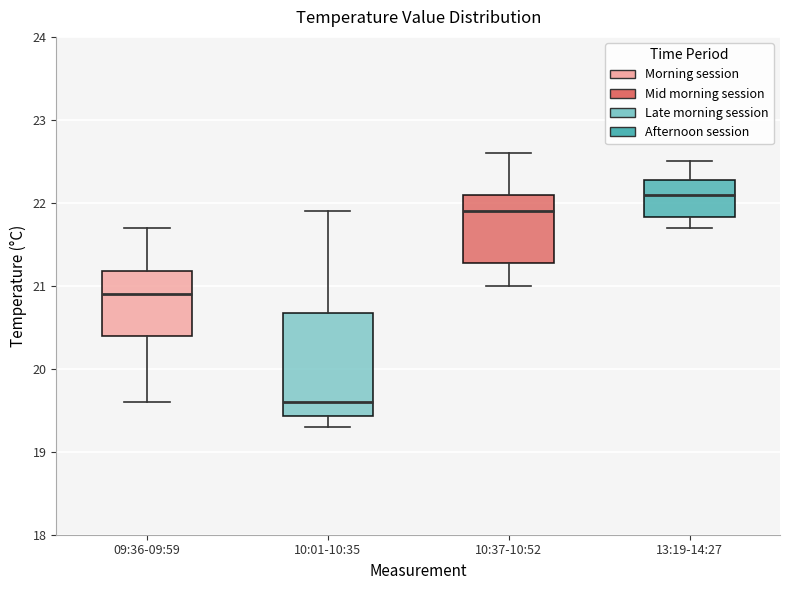

Reading left to right, transcribe this box plot: for each box, give where its median line is, the range the box spans, and where its two whiskers end, as read against the y-axis. The values are not printed on the chart, so give them approximately, as read against the axis.

09:36-09:59: median 20.9, box 20.4 to 21.2, whiskers 19.6 to 21.7
10:01-10:35: median 19.6, box 19.4 to 20.7, whiskers 19.3 to 21.9
10:37-10:52: median 21.9, box 21.3 to 22.1, whiskers 21.0 to 22.6
13:19-14:27: median 22.1, box 21.8 to 22.3, whiskers 21.7 to 22.5